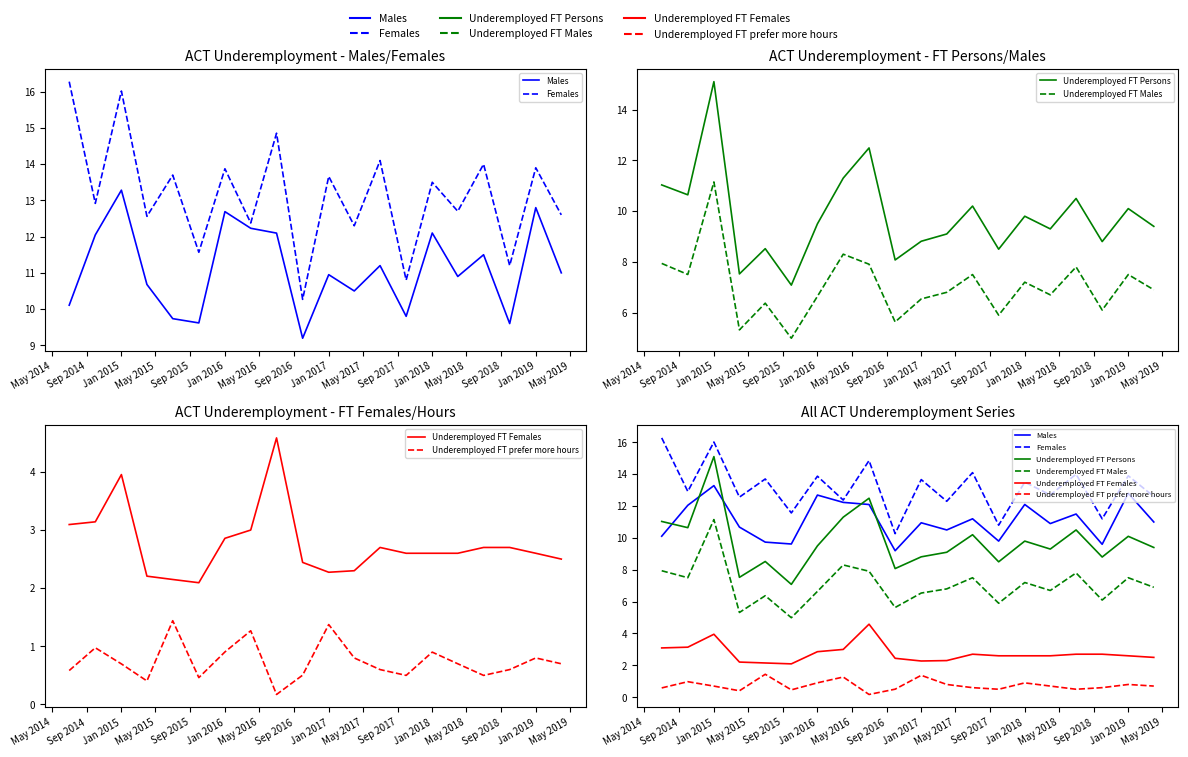

How many lines are shown in the chart?

6